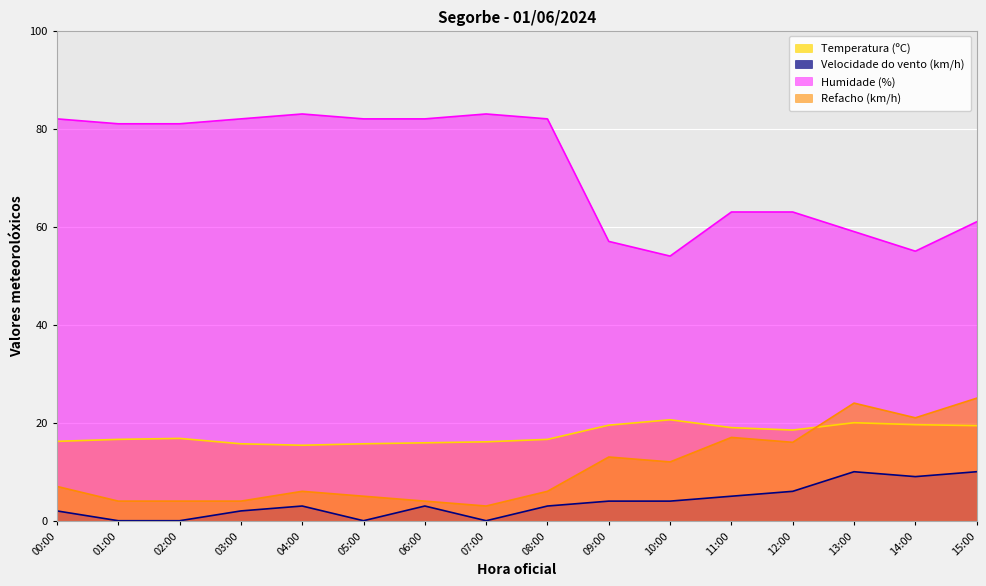

What is the average value of the Temperatura (ºC) series?

17.6